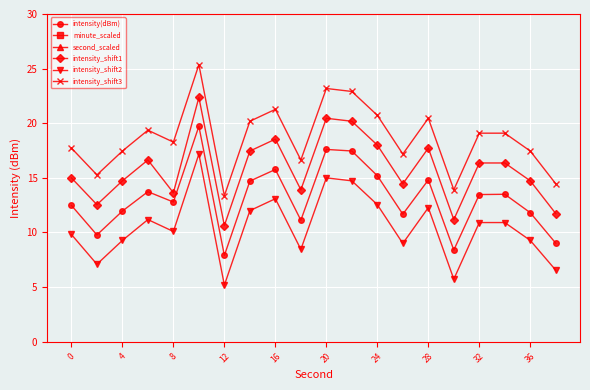

What is the difference between the maximum and minimum values in the intensity_shift2 series?

12.0